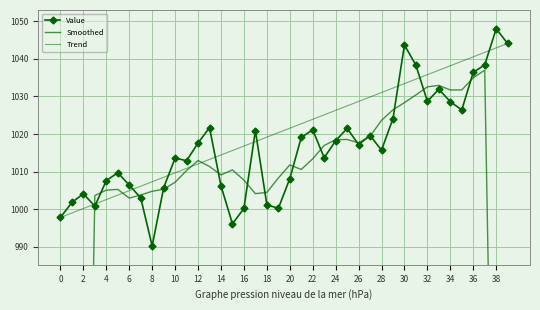

Which series ends up on top after the final intersection of Value and Smoothed?

Value